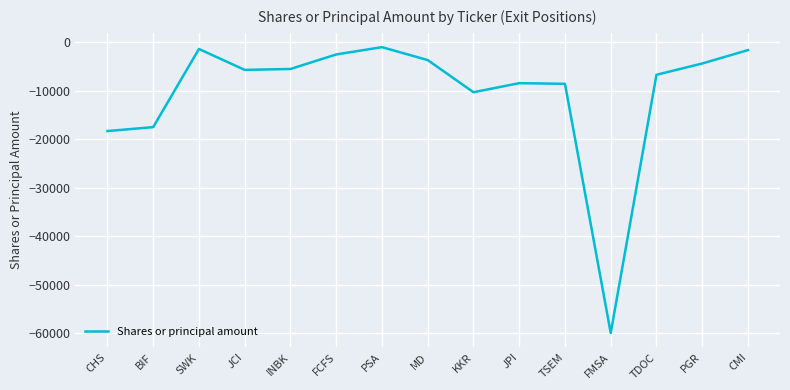

What is the average value?

-10367